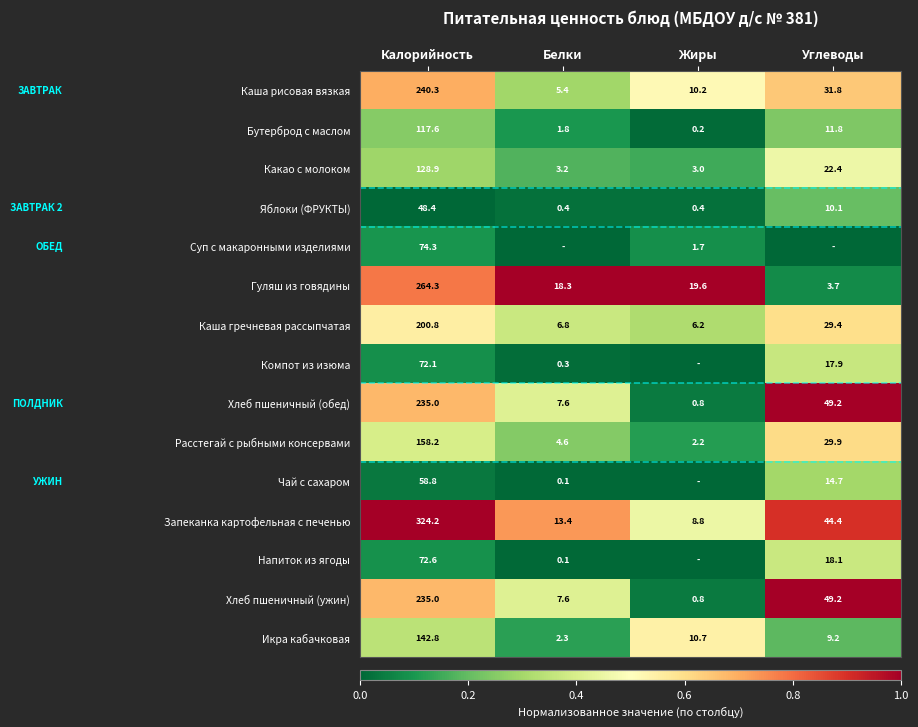

How many values in the Яблоки (ФРУКТЫ) series are below 10?

2